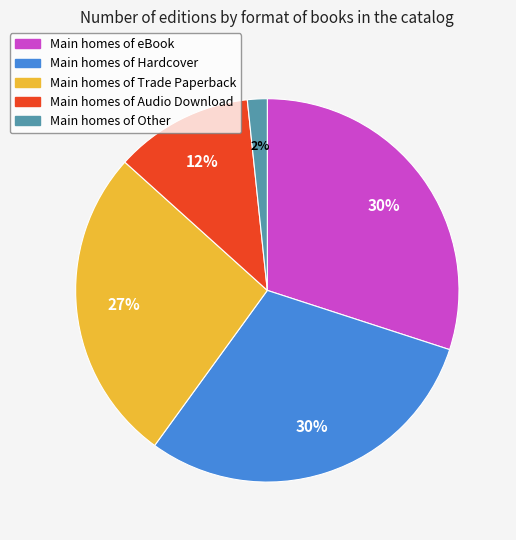

To the nearest percent, what is the average slice percentage?

20%